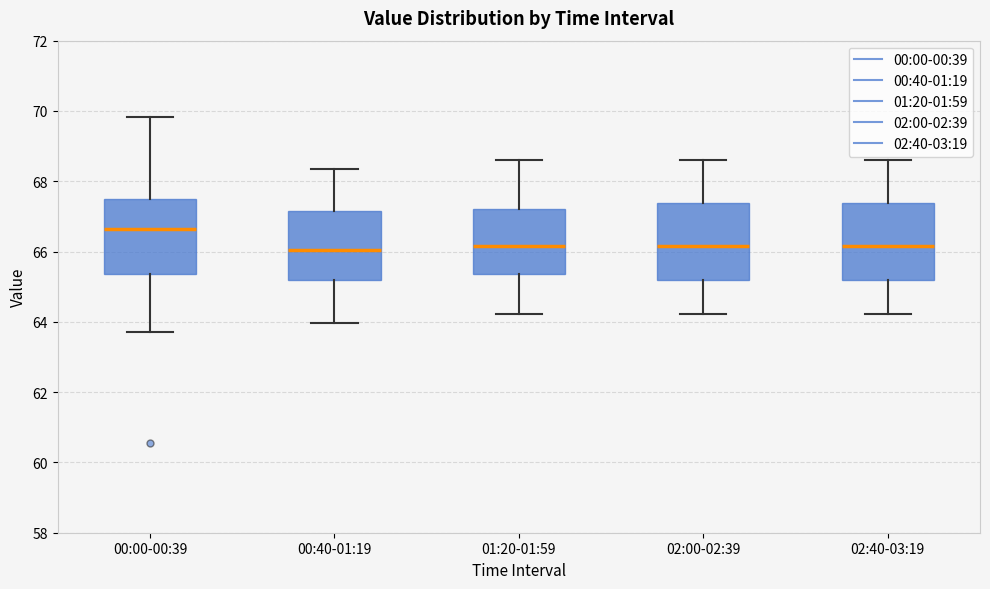

Reading left to right, transcribe this box plot: for each box, give where its median line is, the range the box spans, and where its two whiskers end, as read against the y-axis. The values are not printed on the chart, so give them approximately, as read against the axis.

00:00-00:39: median 66.6, box 65.4 to 67.6, whiskers 63.8 to 69.8
00:40-01:19: median 66.0, box 65.2 to 67.2, whiskers 64.0 to 68.4
01:20-01:59: median 66.2, box 65.4 to 67.2, whiskers 64.2 to 68.6
02:00-02:39: median 66.2, box 65.2 to 67.4, whiskers 64.2 to 68.6
02:40-03:19: median 66.2, box 65.2 to 67.4, whiskers 64.2 to 68.6